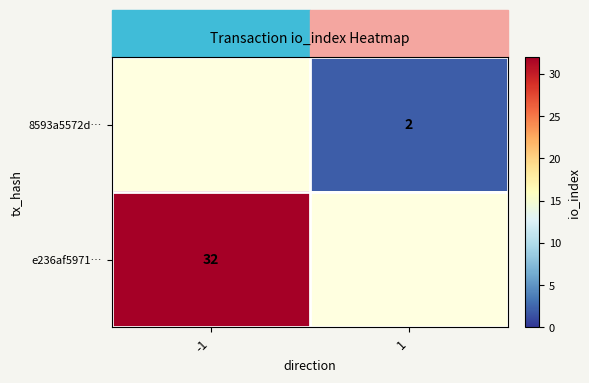

The value of e236af5971… at -1 is 32. True or false?

True